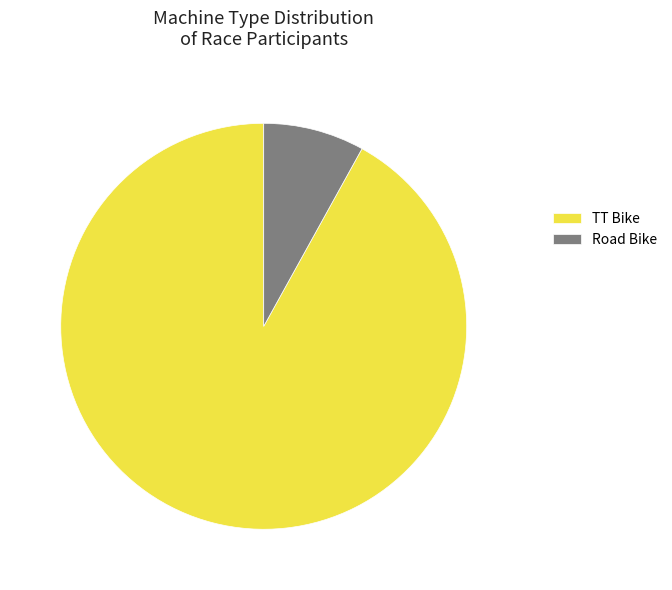

Between TT Bike and Road Bike, which is larger?

TT Bike